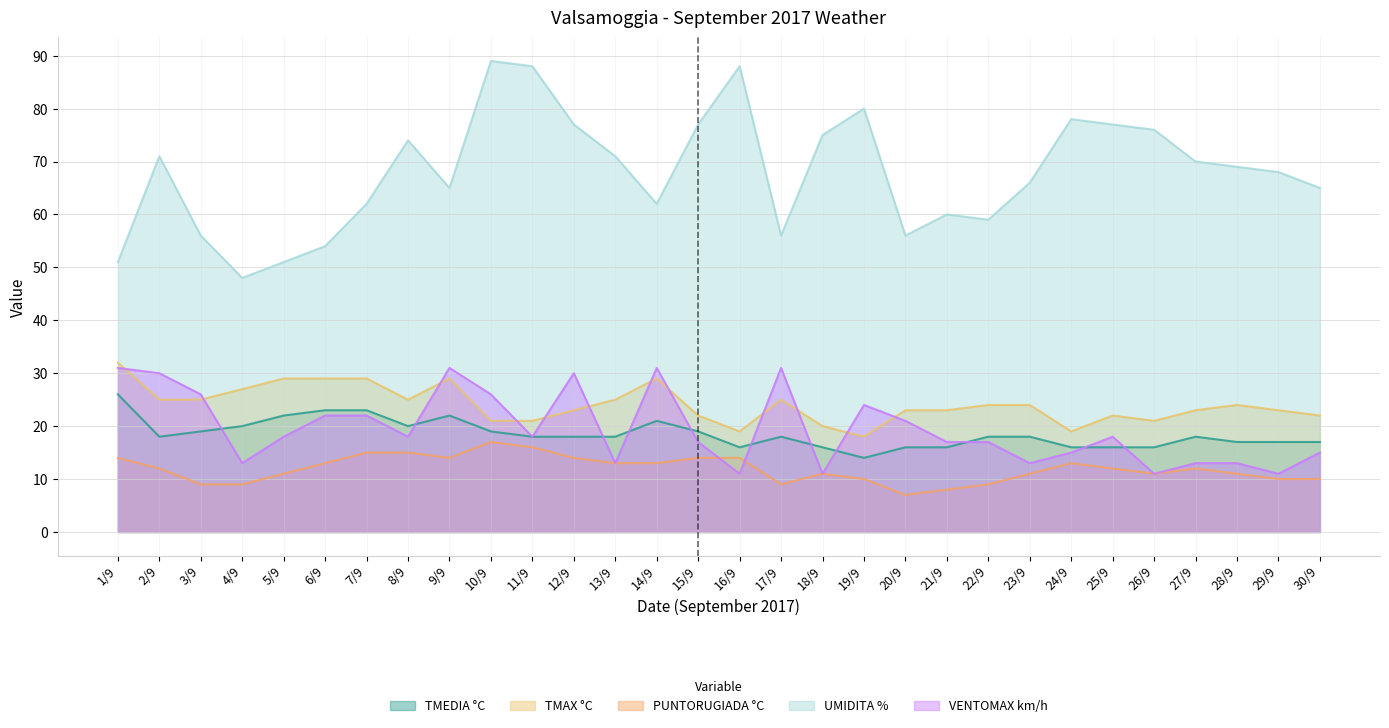

What value does the VENTOMAX km/h series have at 25/9, to the nearest 10?

20